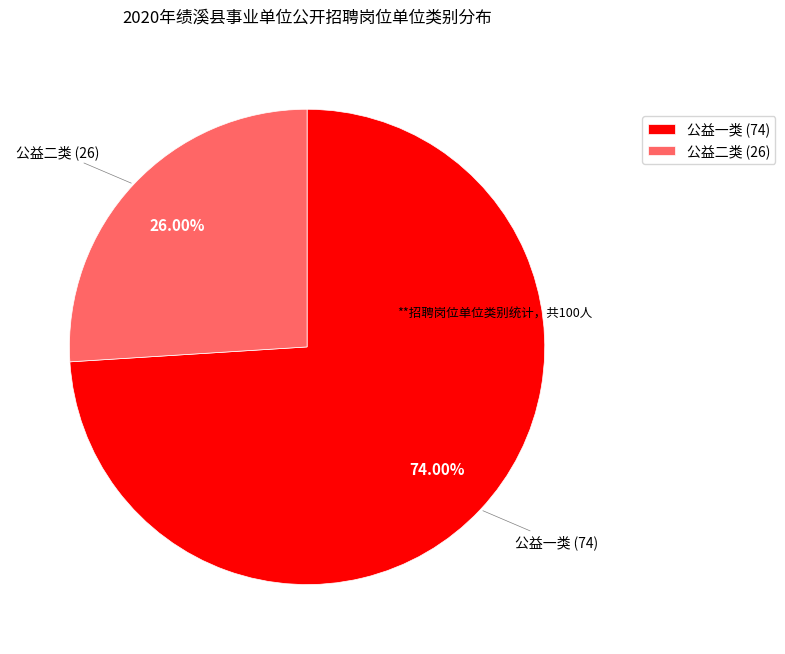

What percentage is the 公益二类 slice, to the nearest percent?

26%